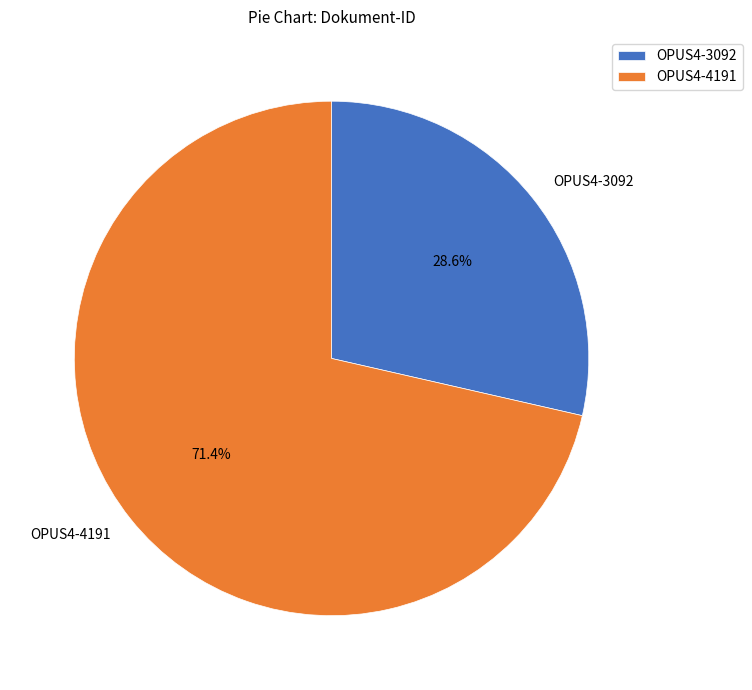

Combined, what portion of the pie is OPUS4-4191 and OPUS4-3092?

100.0%